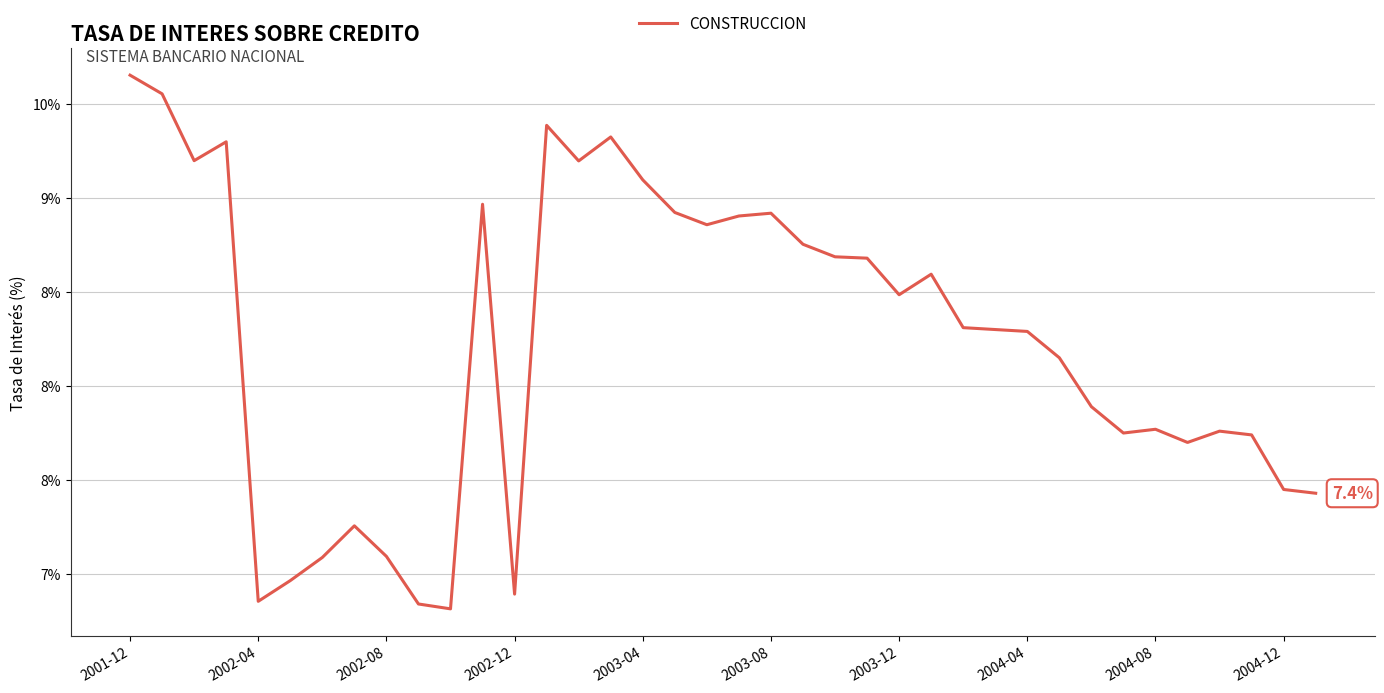

Reading right to left, transcribe all the data shown in this chart.

7.4	7.5	7.7	7.8	7.7	7.8	7.8	7.9	8.2	8.3	8.3	8.3	8.6	8.5	8.7	8.7	8.8	8.9	8.9	8.9	8.9	9.1	9.3	9.2	9.4	6.9	9.0	6.8	6.8	7.1	7.3	7.1	7.0	6.9	9.3	9.2	9.6	9.7